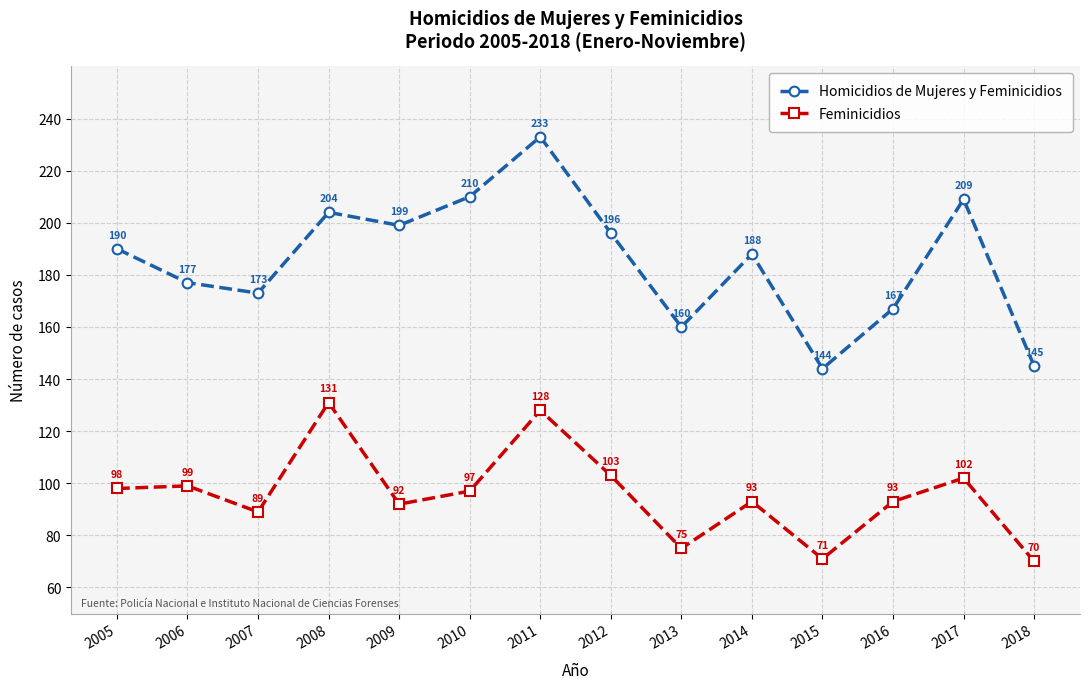

Rank the series by their average value, from lowest to highest.

Feminicidios, Homicidios de Mujeres y Feminicidios